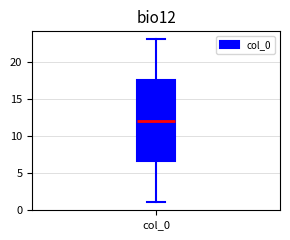

Transcribe this box plot: give where the median line is, the range the box spans, and where the two whiskers end, as read against the y-axis. The values are not printed on the chart, so give them approximately, as read against the axis.

median 12.0, box 6.5 to 17.5, whiskers 1.0 to 23.0